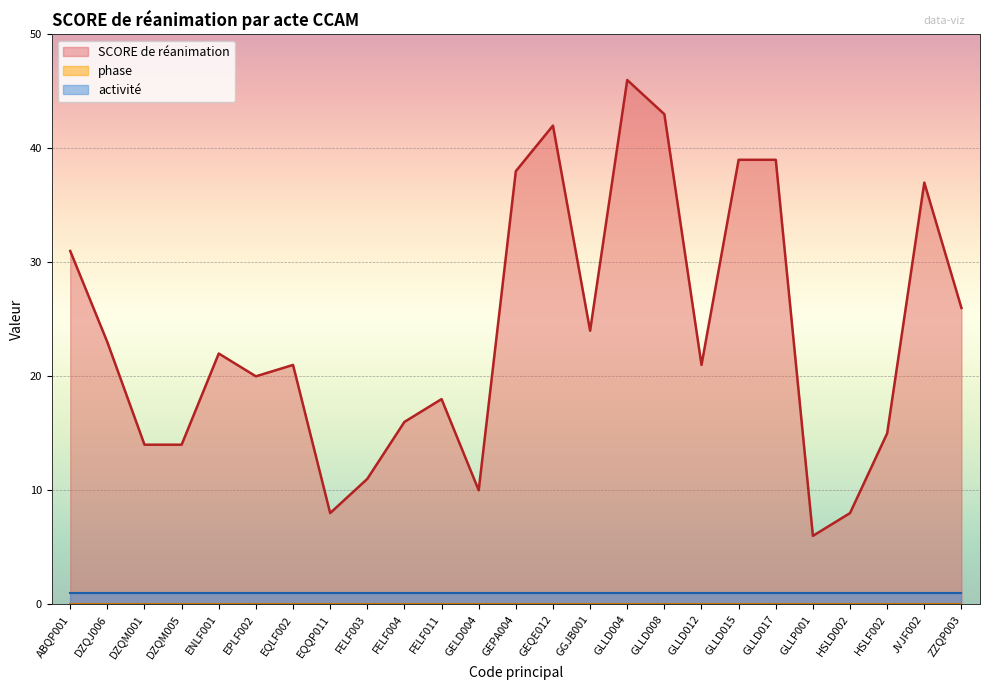

What is the difference between the highest and lowest values at GEPA004?

38